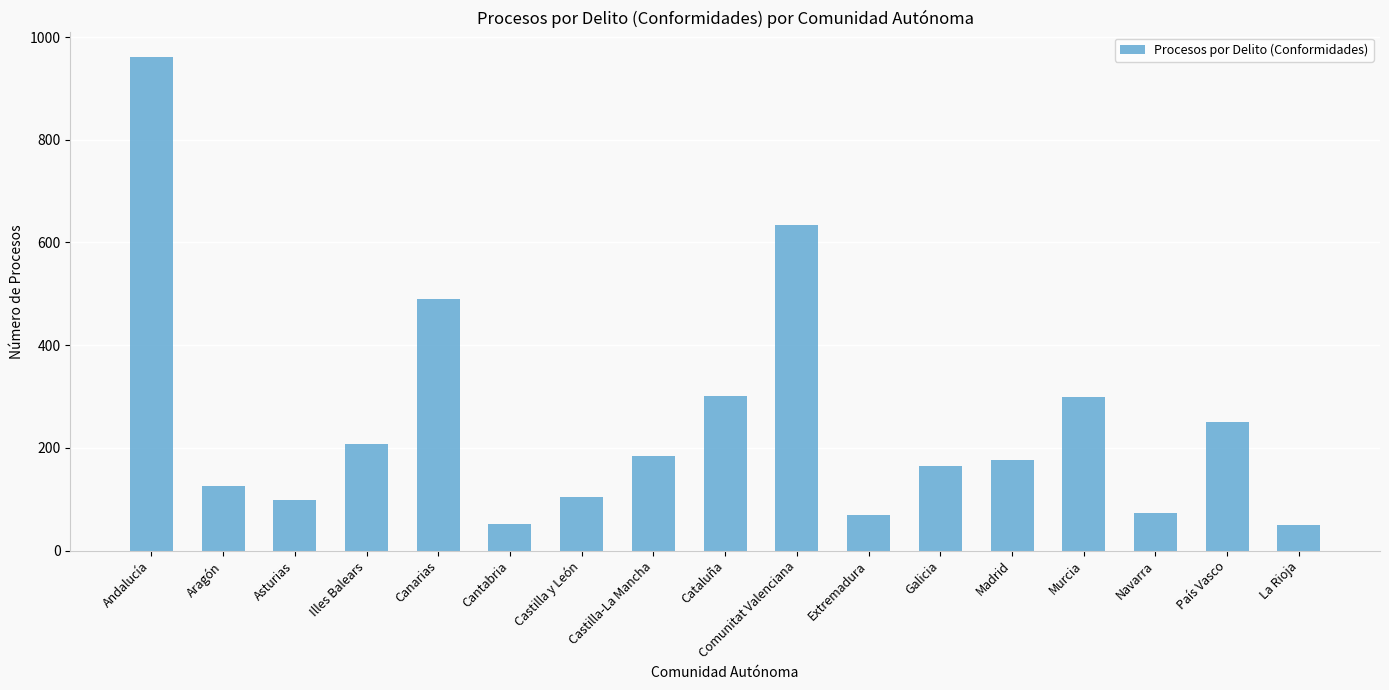

At which label does the data first exceed 177?

Andalucía